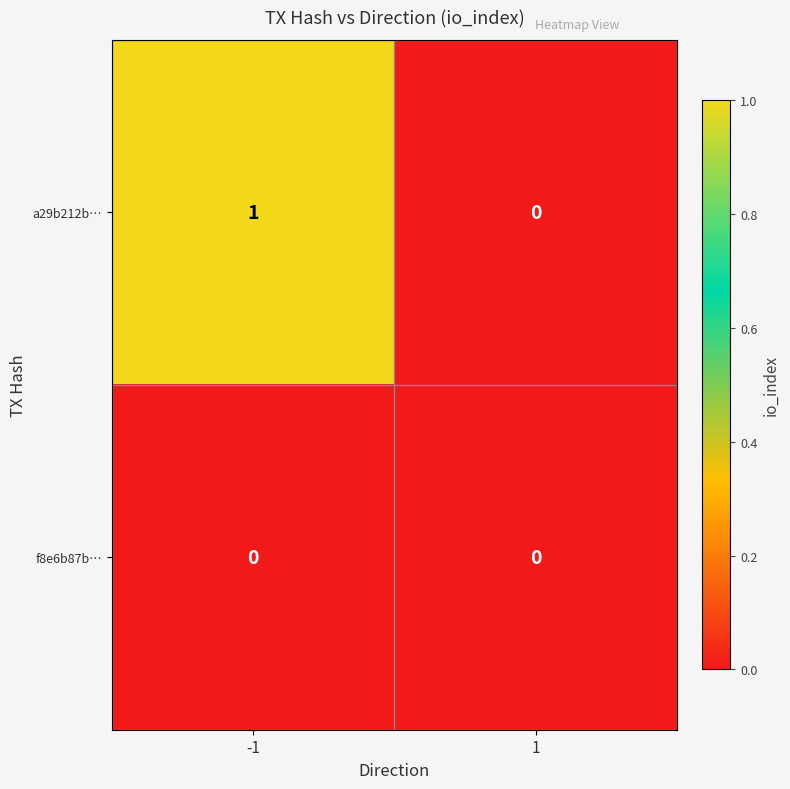

How many series are shown in this chart?

2